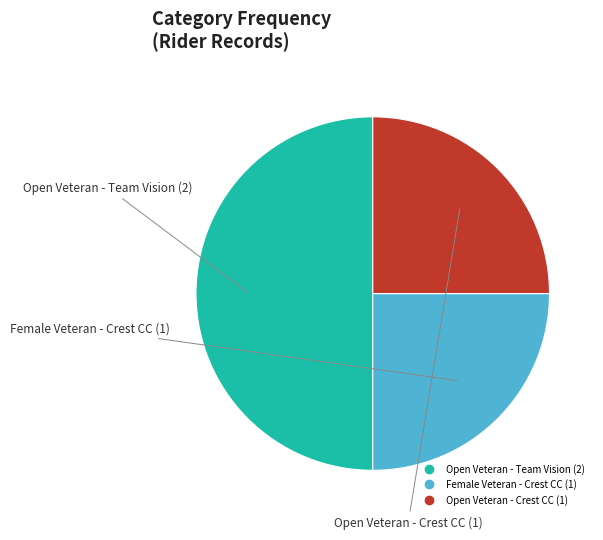

How many slices are in this pie chart?

3